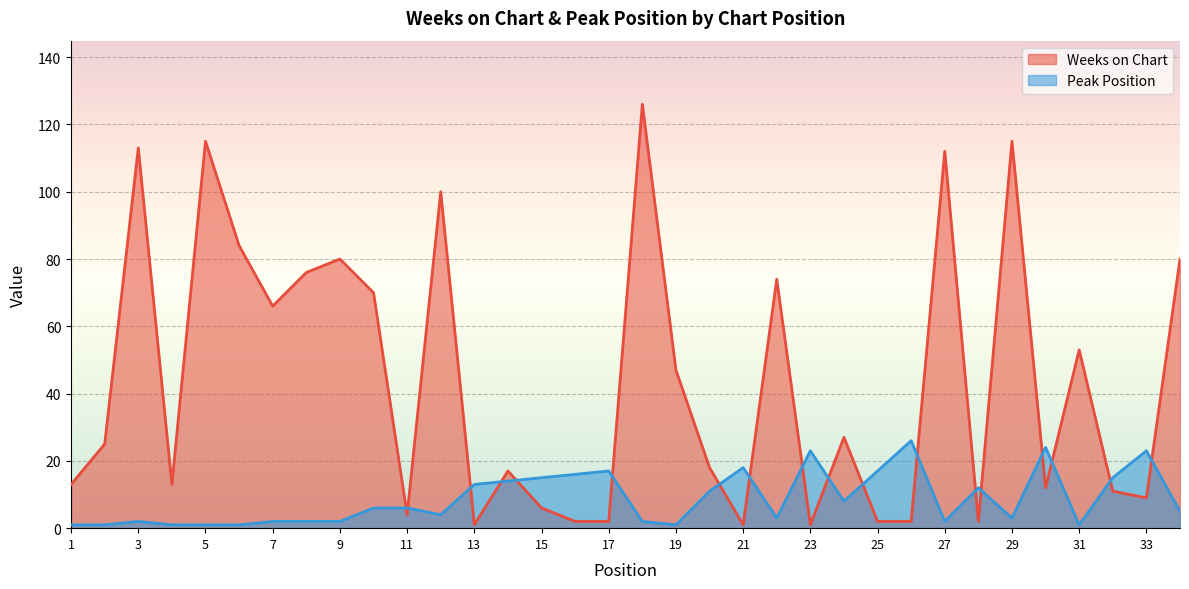

Which category has the lowest value in the Peak Position series?

1